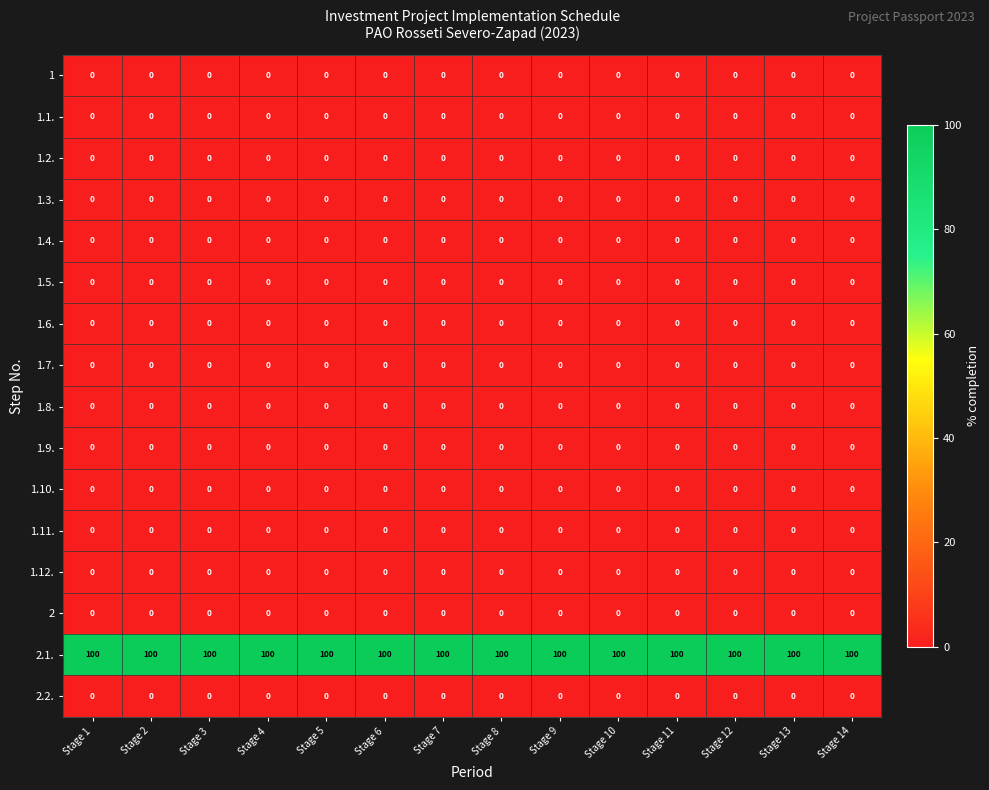

How many categories are shown in the chart?

14